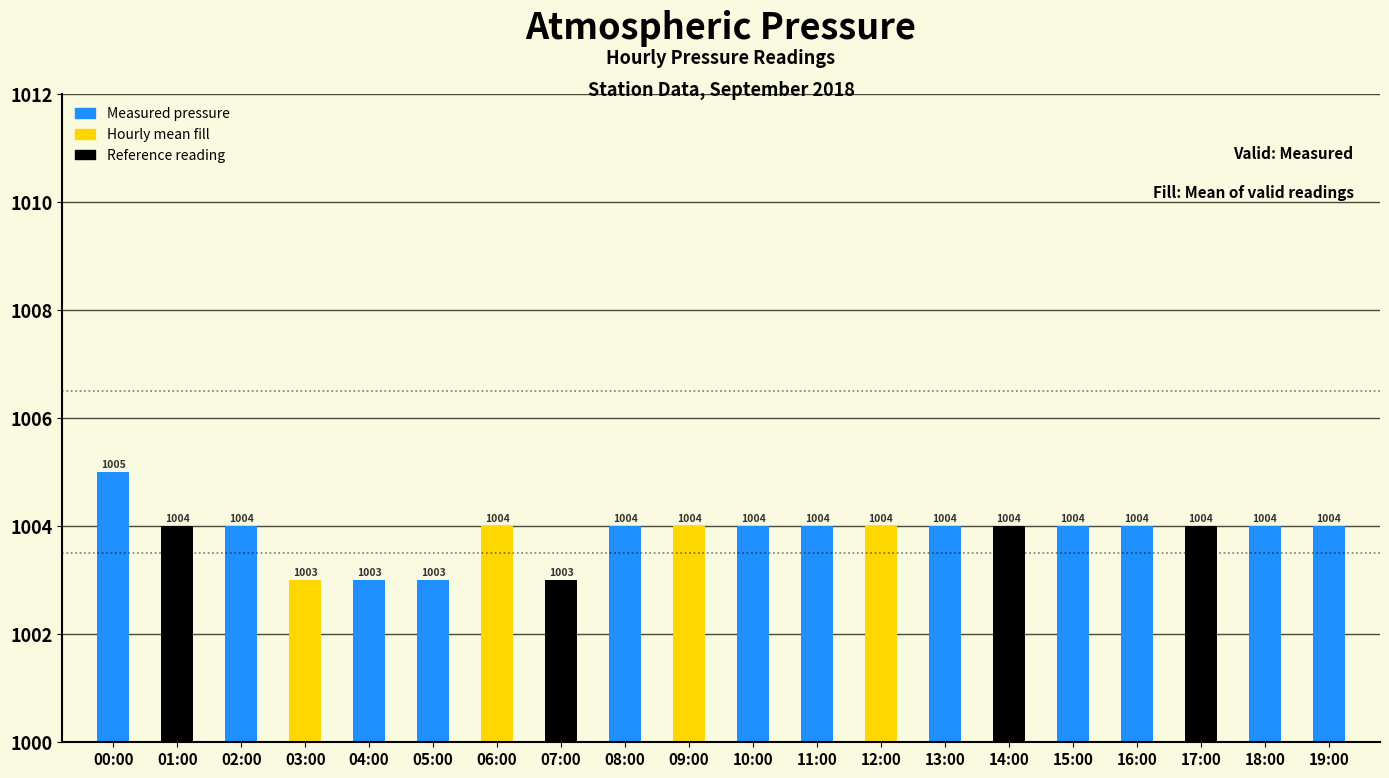

Count the values in the range 1004 to 1005.

16